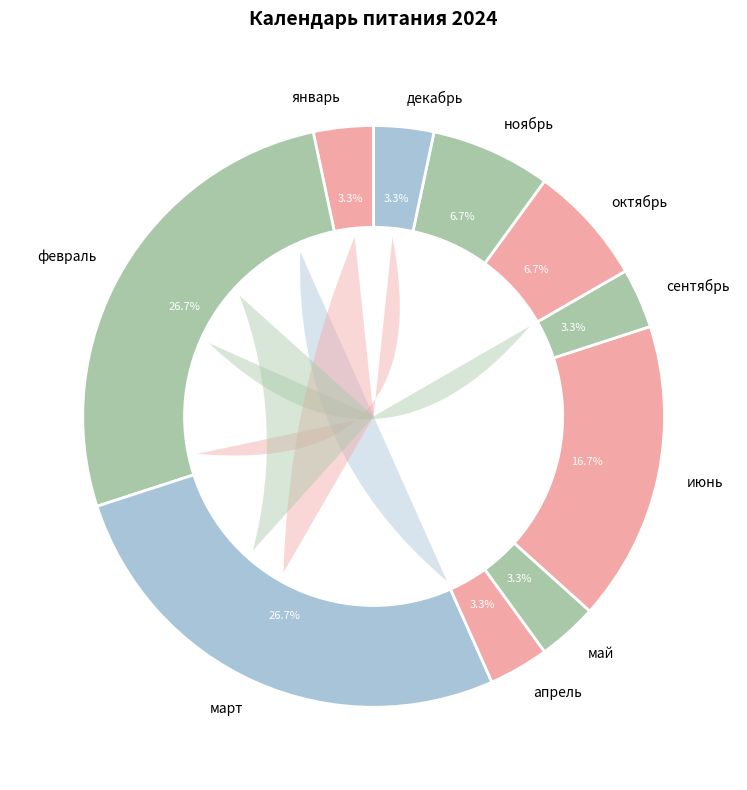

Which slice is the smallest?

январь